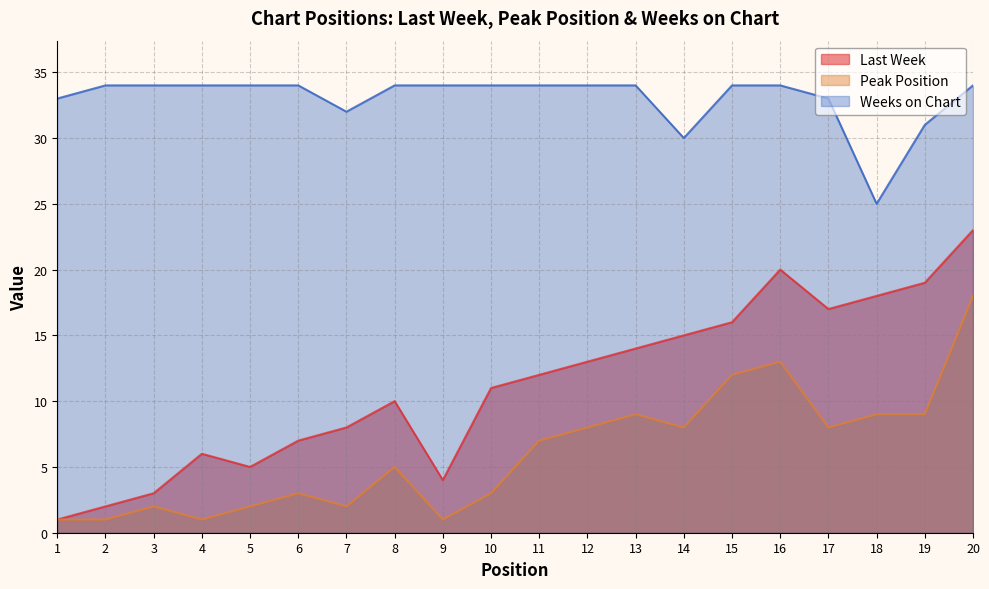

How many data points does each series have?

20